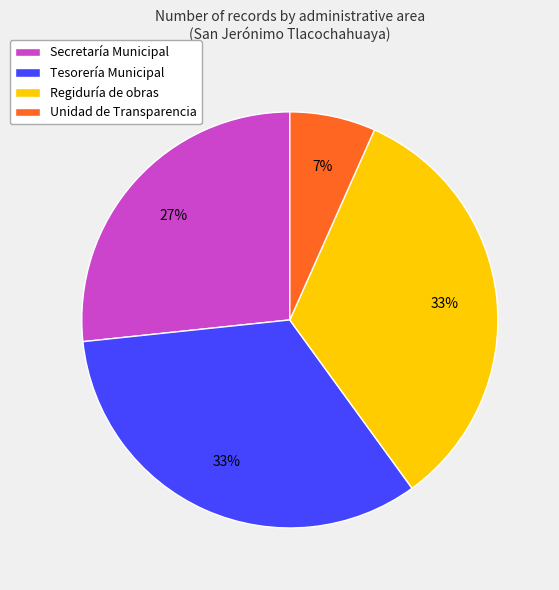

Is the sum of Secretaría Municipal and Tesorería Municipal greater than half?

Yes